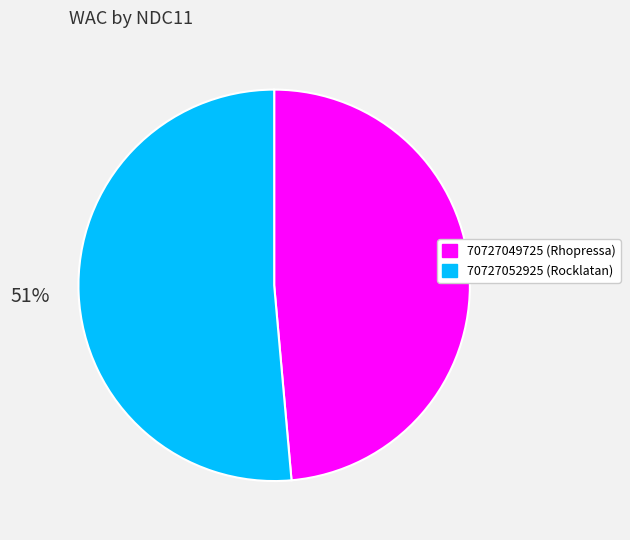

What percentage is the 70727052925 slice, to the nearest percent?

51%